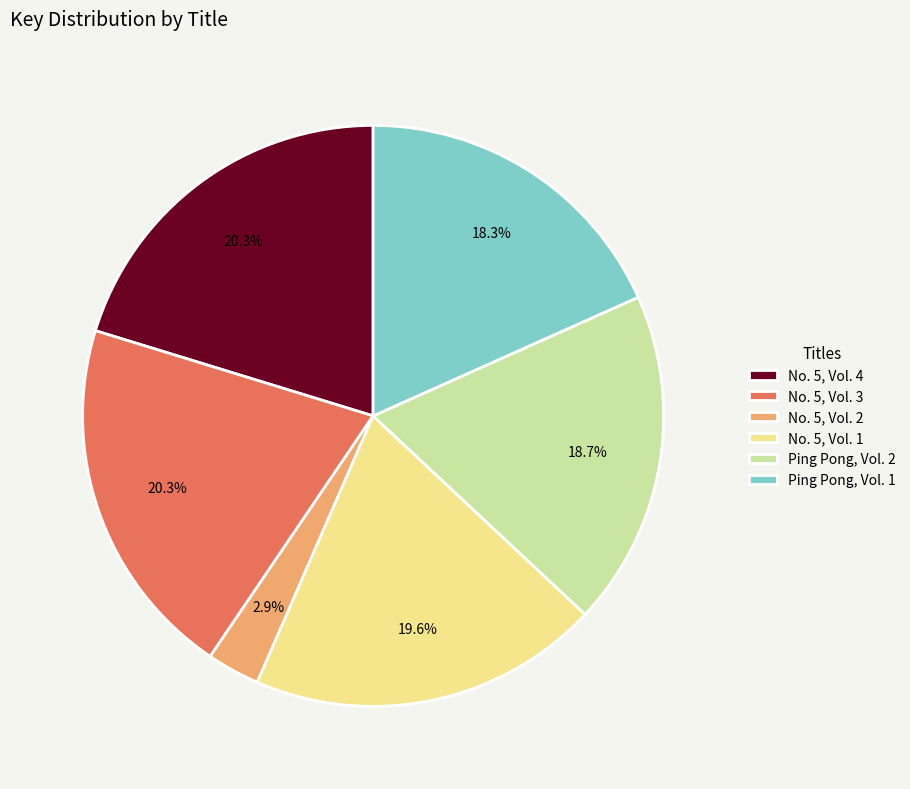

Is No. 5, Vol. 2 the majority of the pie?

No